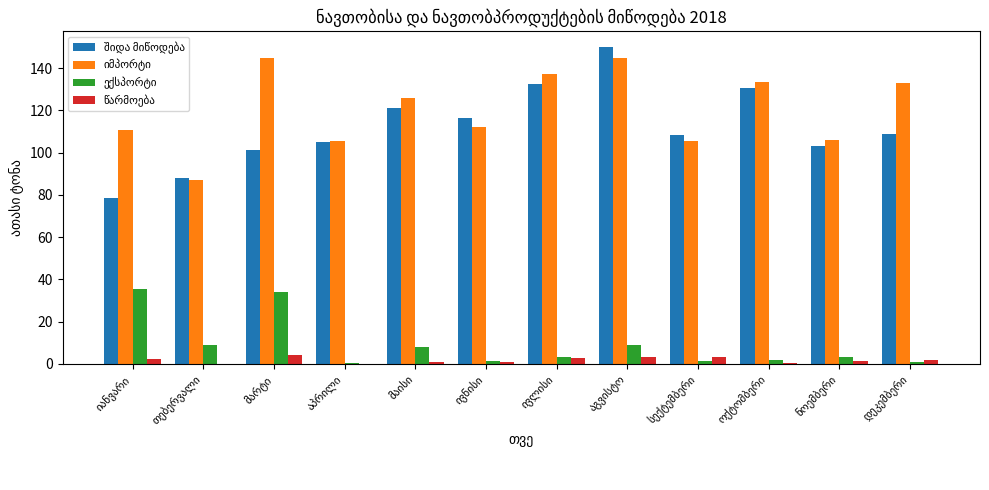

What is the maximum value shown in the chart?

149.9